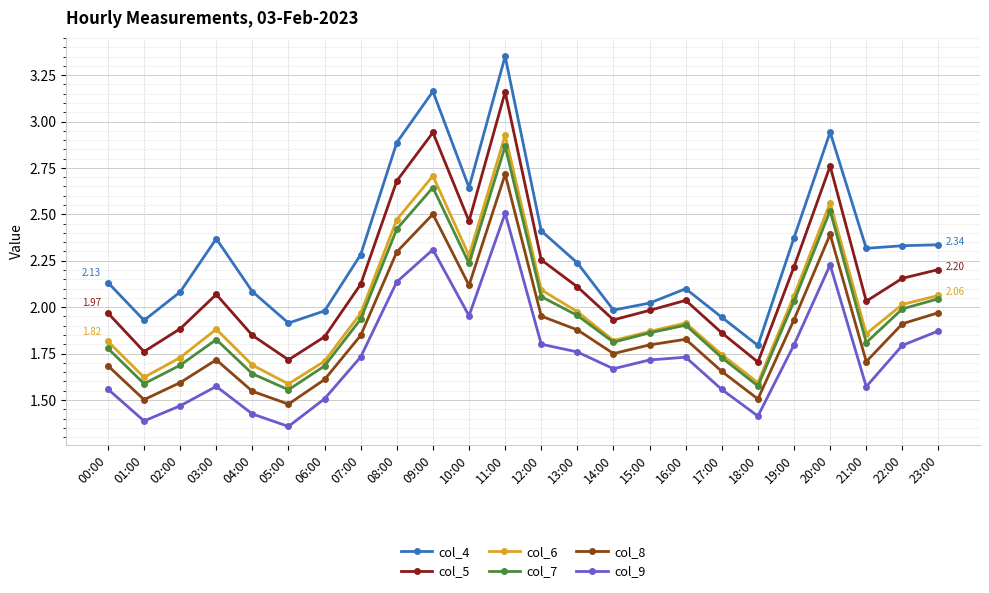

The col_9 series shows 1.8 at 13:00. True or false?

True